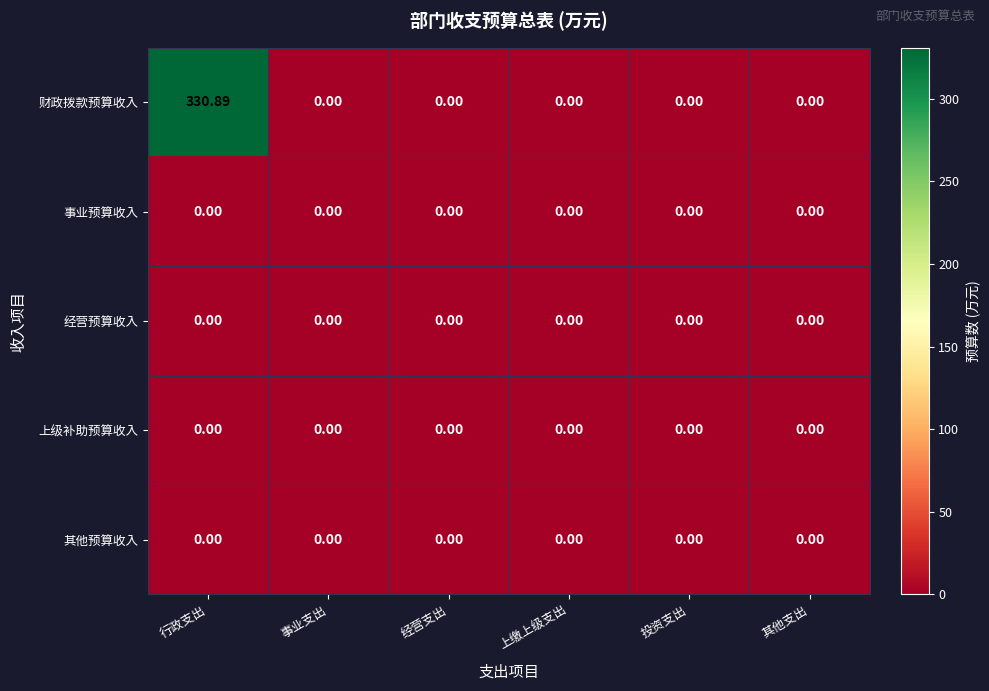

At which category does the chart reach its peak across all series?

行政支出